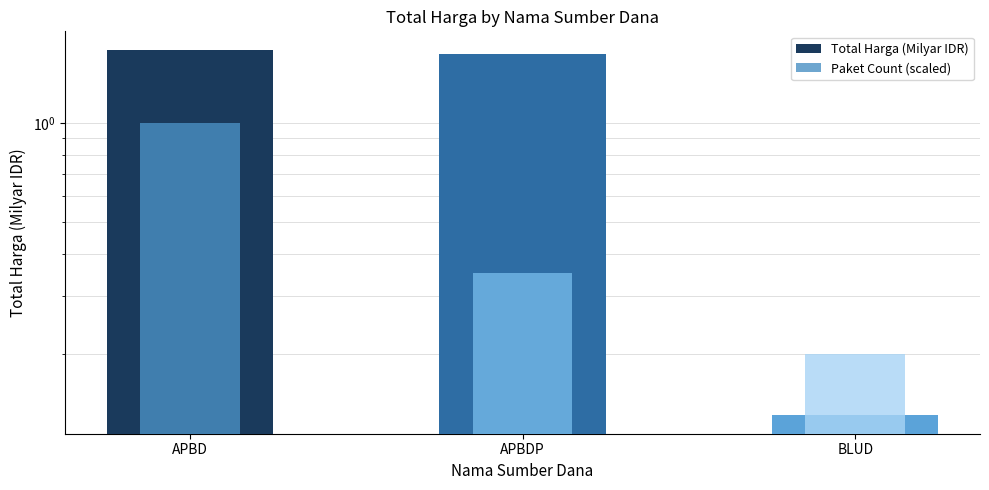

Reading left to right, list all the values displayed in this chart.

Total Harga (Milyar IDR): 1.7	1.6	0.1
Paket Count (scaled): 1.0	0.3	0.2